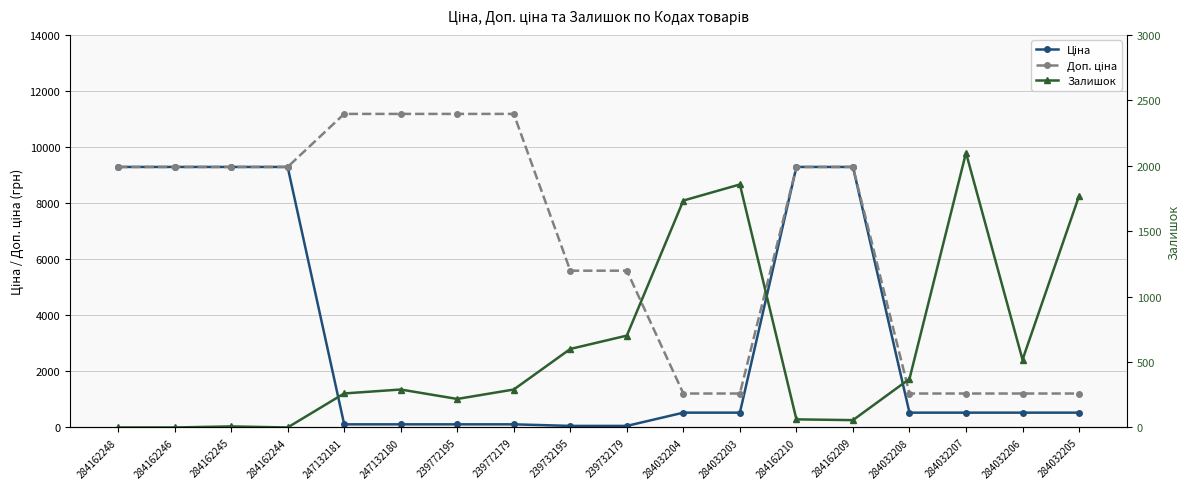

The value of Ціна at 284032207 is 865.8. True or false?

False